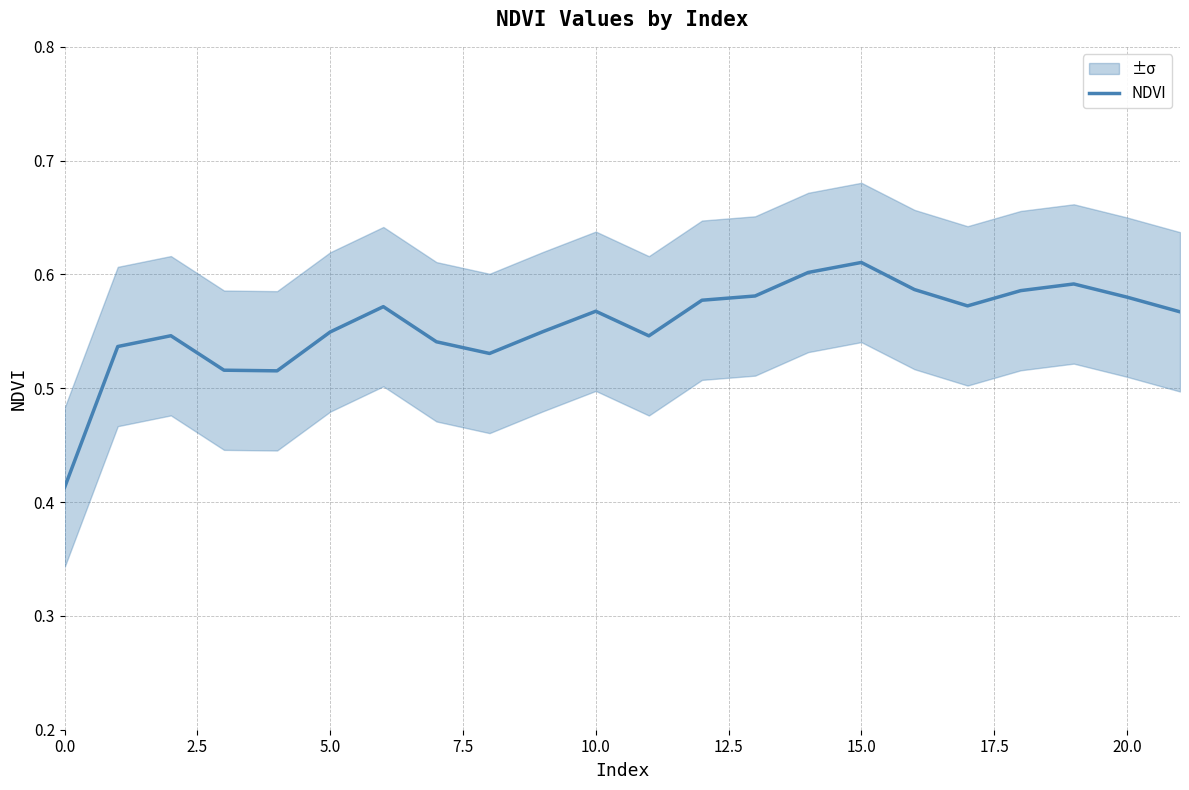

What is the value of the 9th point from the left?

0.5